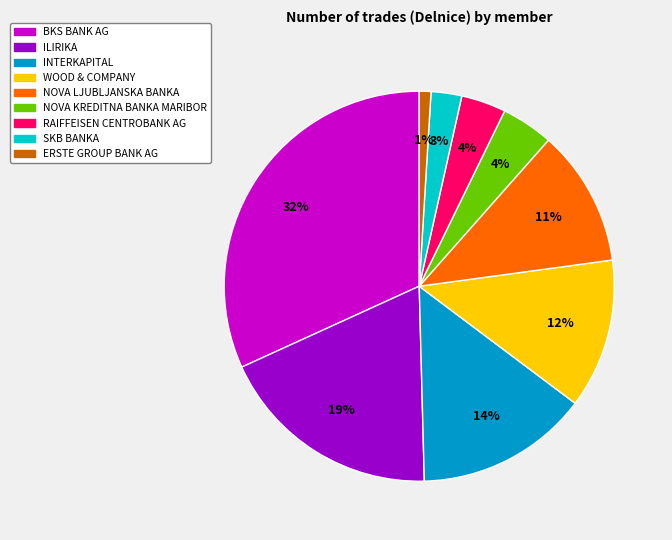

Is BKS BANK AG the majority of the pie?

No